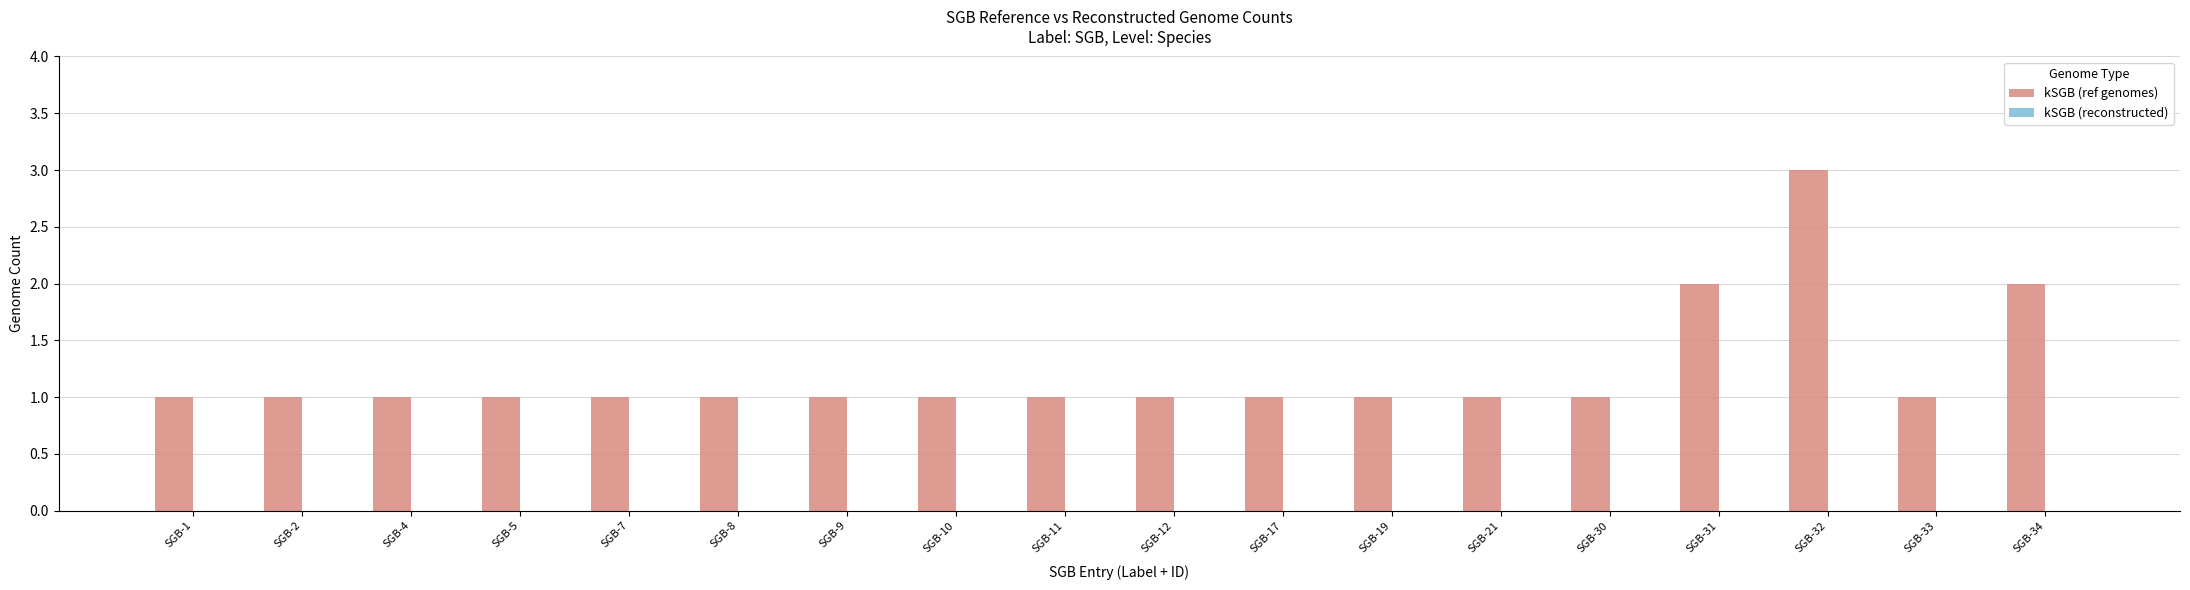

Reading right to left, list all the values displayed in this chart.

SGB-34=2	SGB-33=1	SGB-32=3	SGB-31=2	SGB-30=1	SGB-21=1	SGB-19=1	SGB-17=1	SGB-12=1	SGB-11=1	SGB-10=1	SGB-9=1	SGB-8=1	SGB-7=1	SGB-5=1	SGB-4=1	SGB-2=1	SGB-1=1